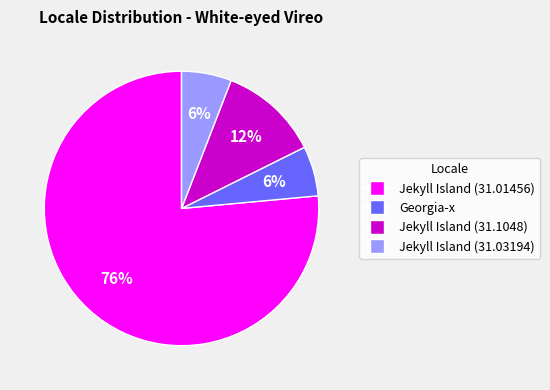

Is there any slice that represents more than half of the pie?

Yes